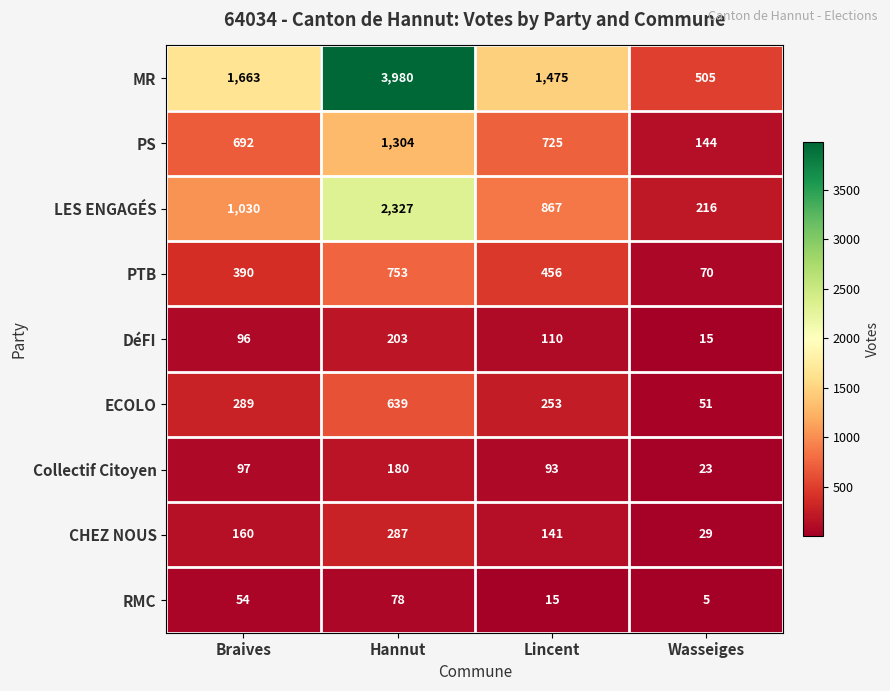

The Collectif Citoyen series shows 174 at Braives. True or false?

False